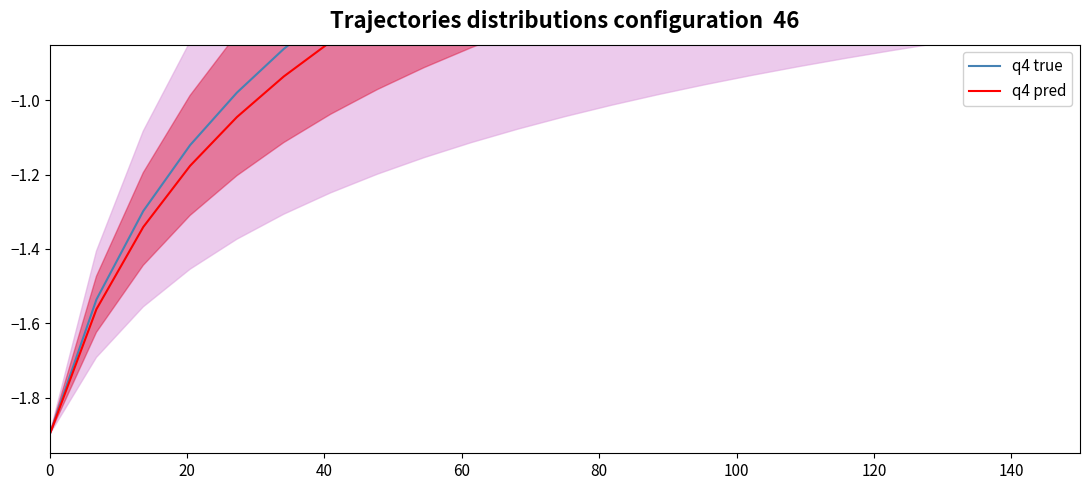

Rank the series by their maximum value, from highest to lowest.

q4 true, q4 pred